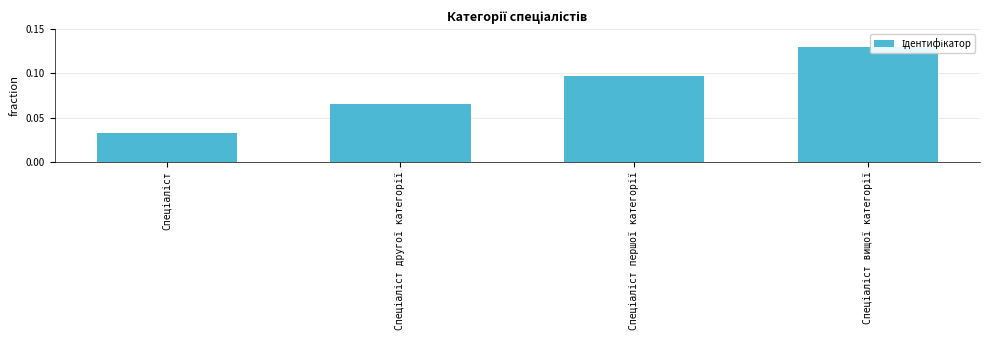

Are the bars grouped side by side (vs. stacked)?

No